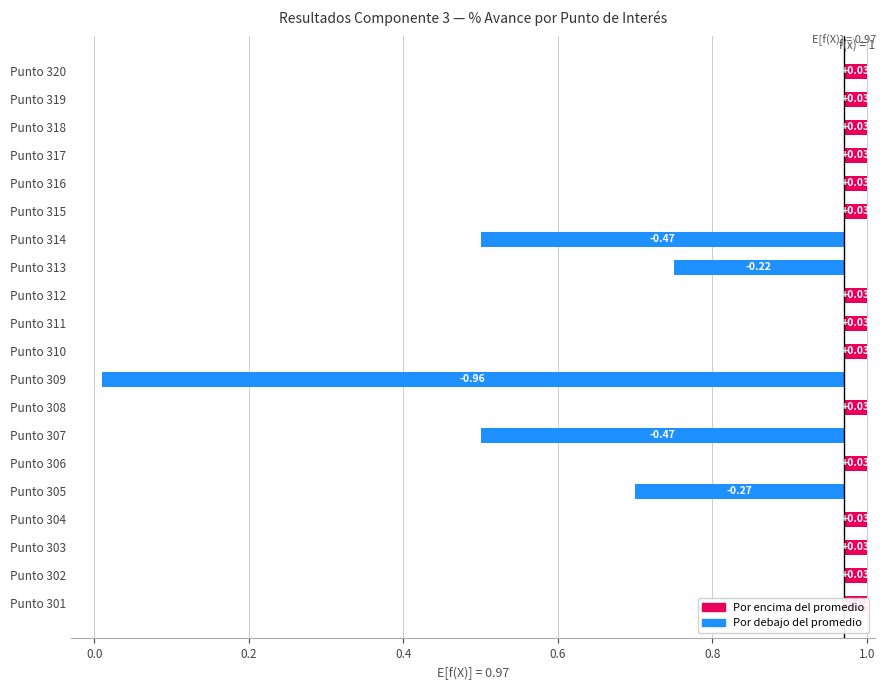

Does the chart contain any negative values?

Yes